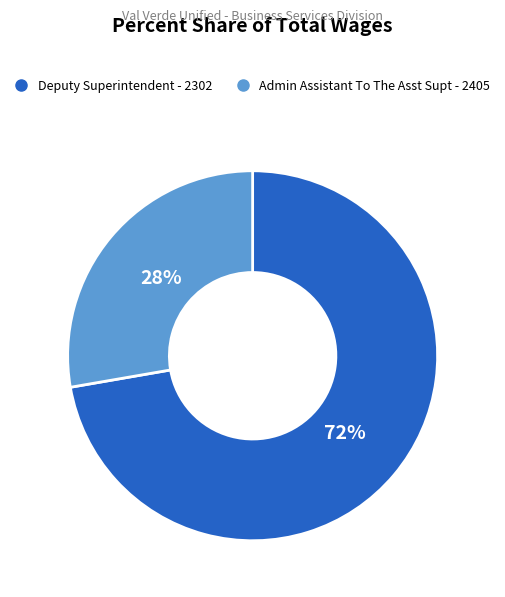

How many slices are in this pie chart?

2